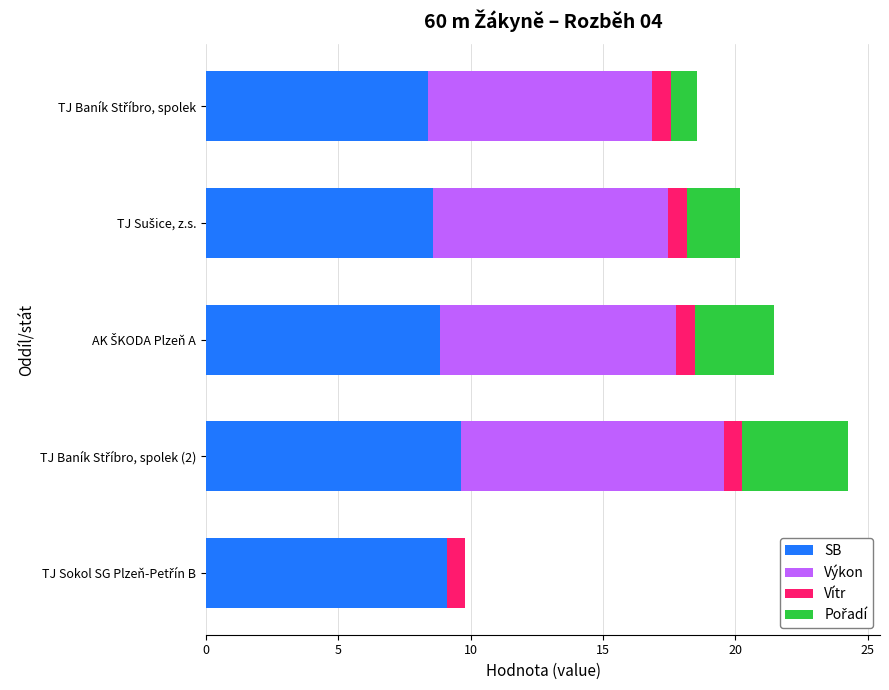

How many distinct data groups are displayed?

4